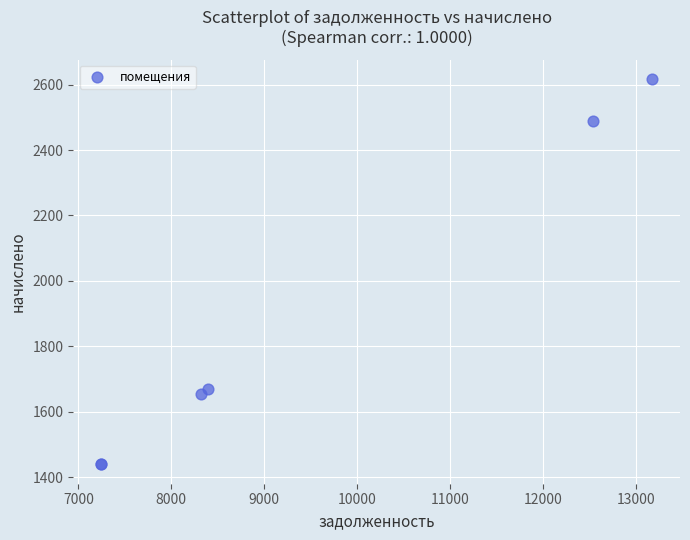

What Y value in the scatter plot is closest to 2028?

1668.7